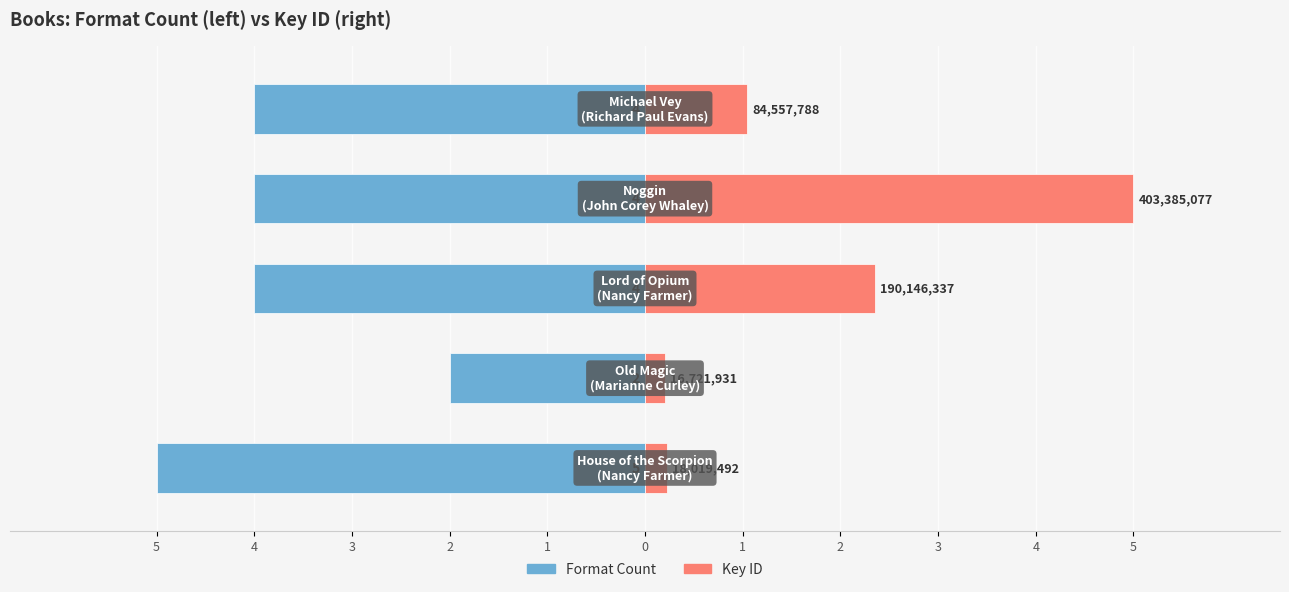

Is it true that Format Count equals -4.0 at 1?

True